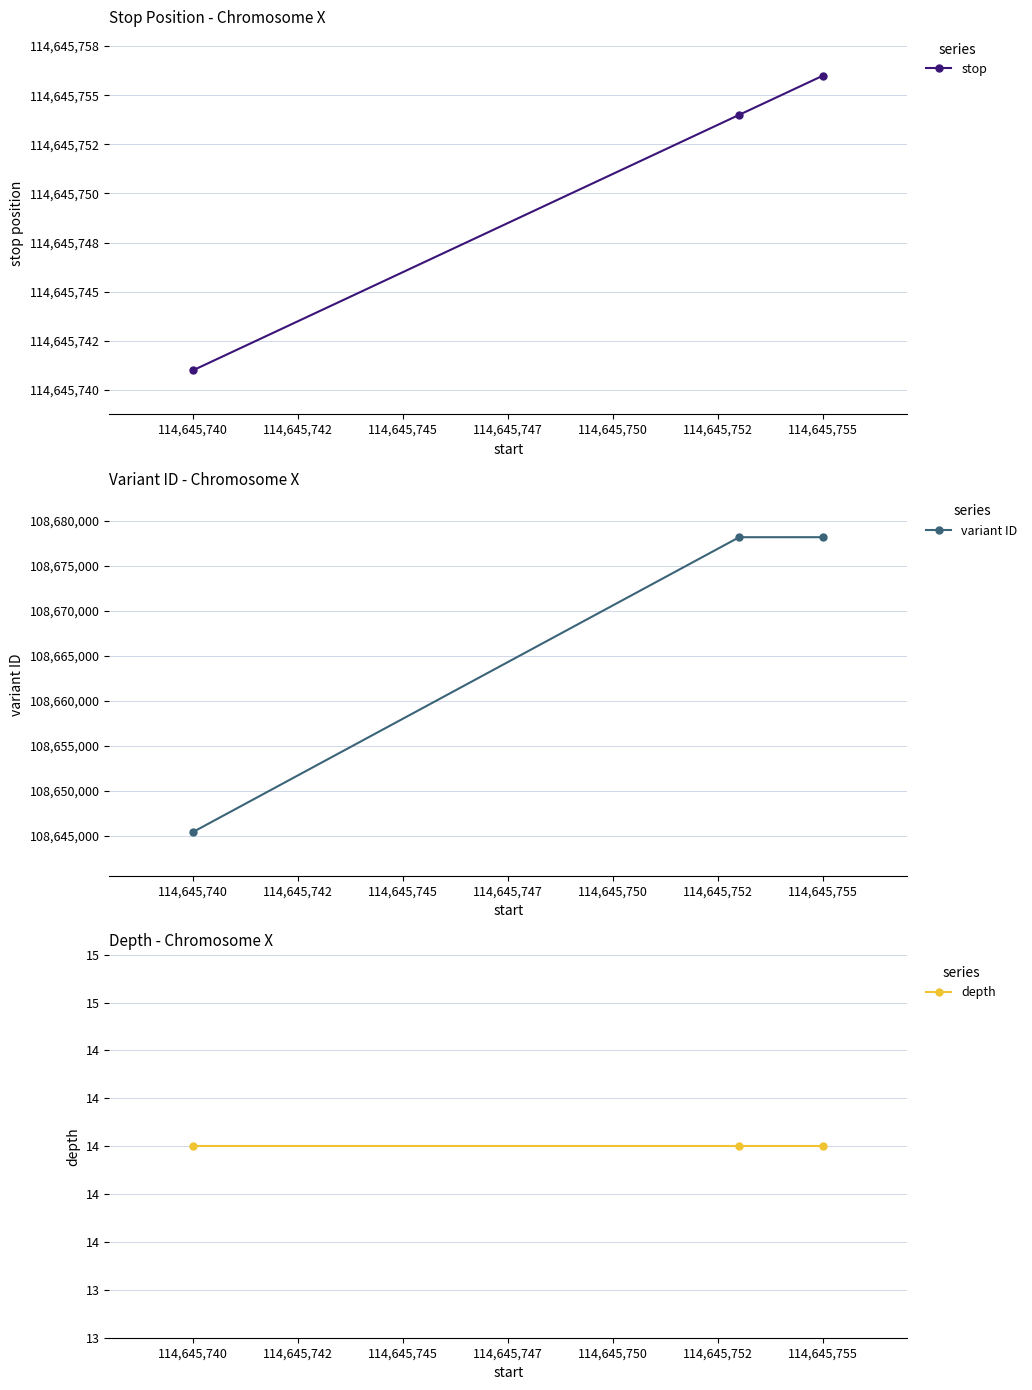

Which category has the lowest value in the variant ID series?

114,645,740